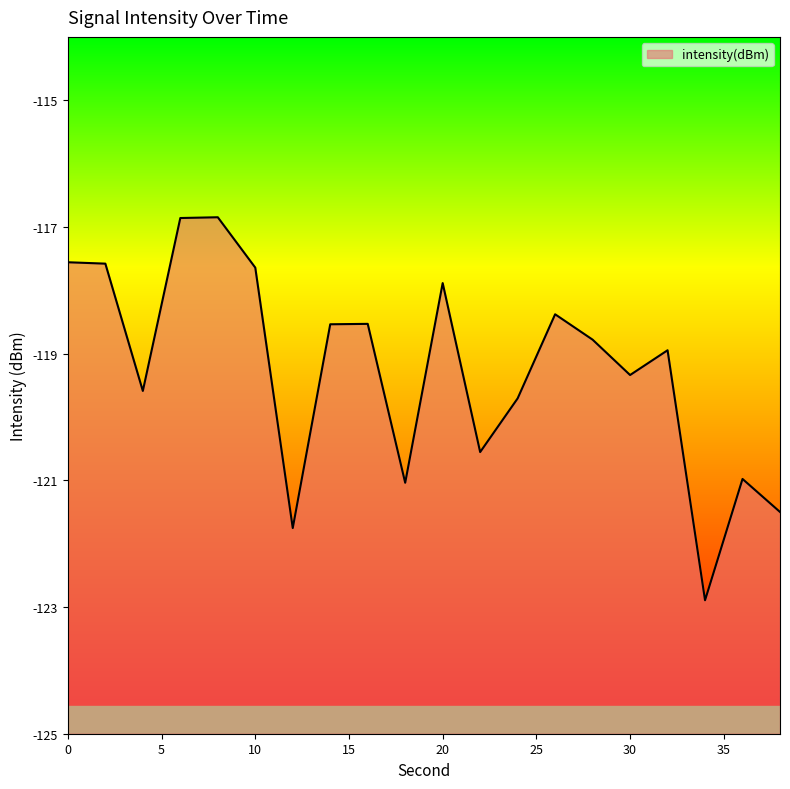

What is the average value?

-119.2